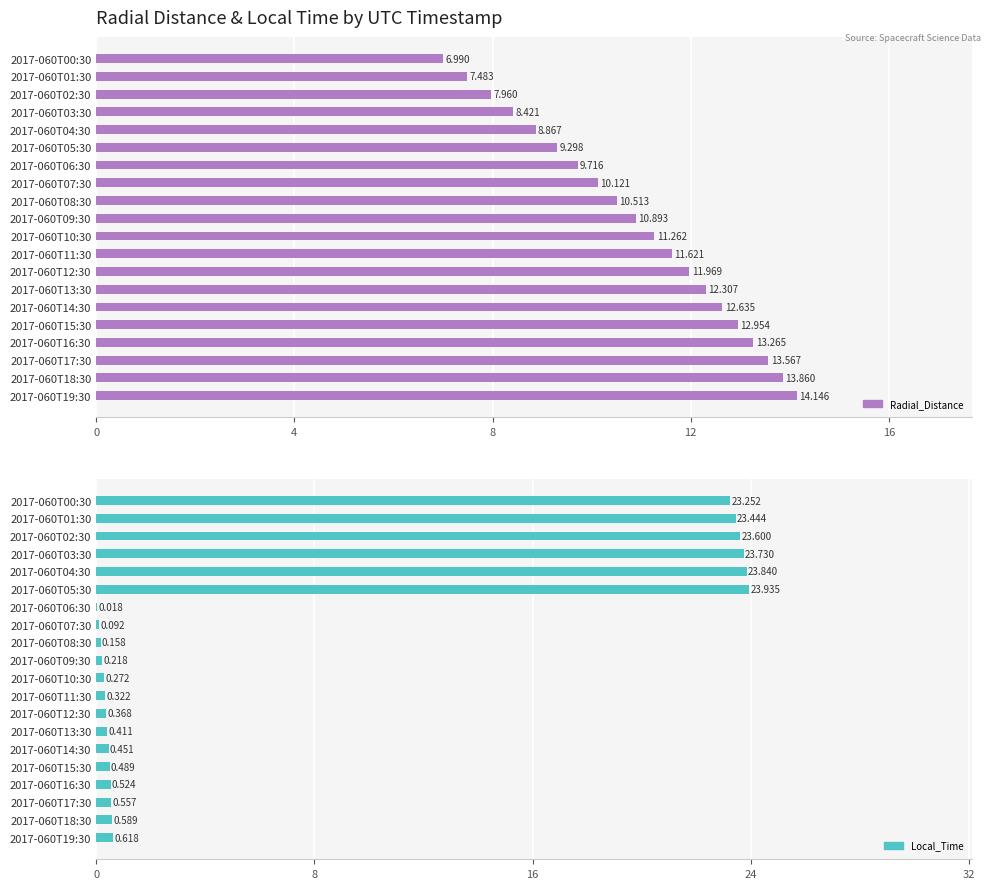

What is the label of the 4th bar from the right?

2017-060T16:30